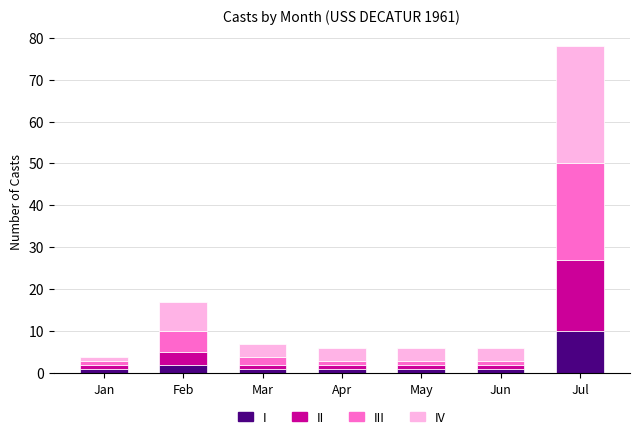

At which label does I reach its peak?

Jul